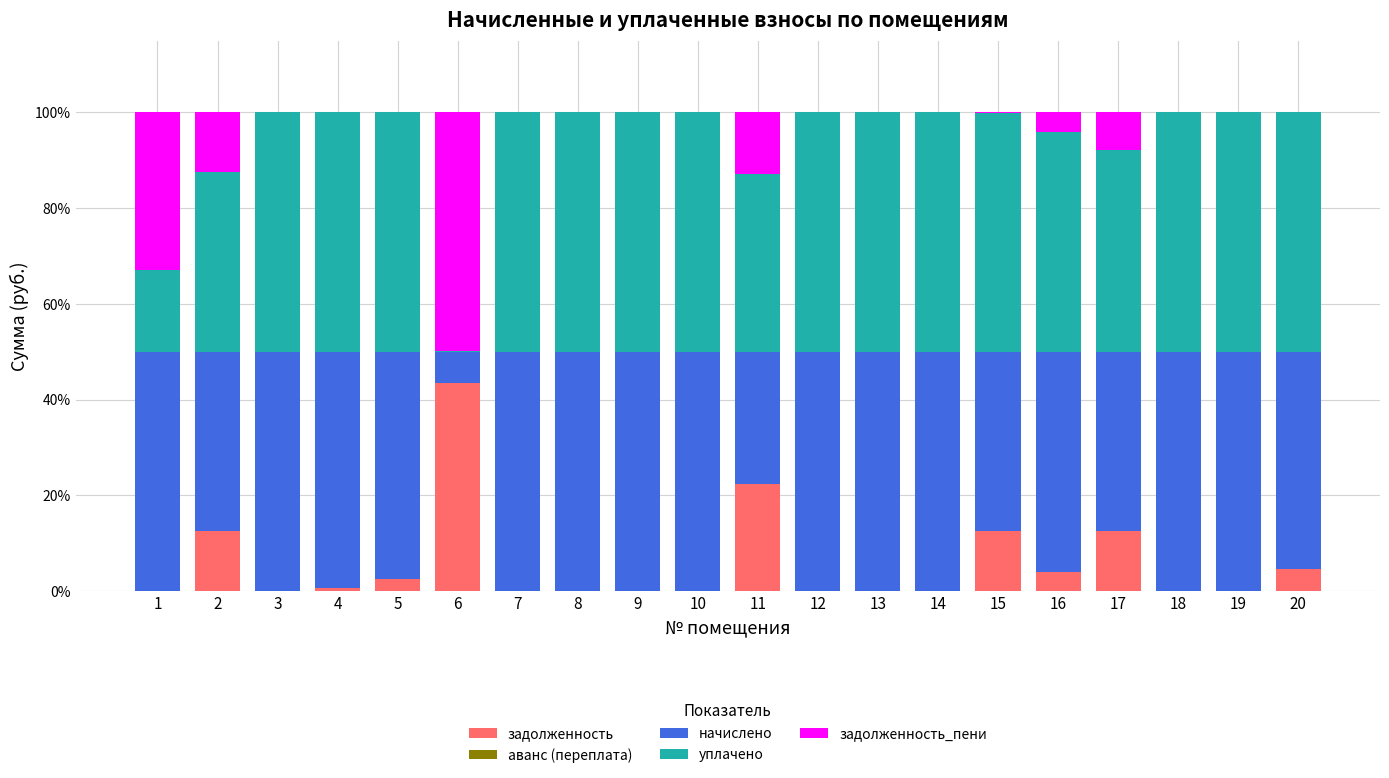

What is the total value across all series at 13?

100.0